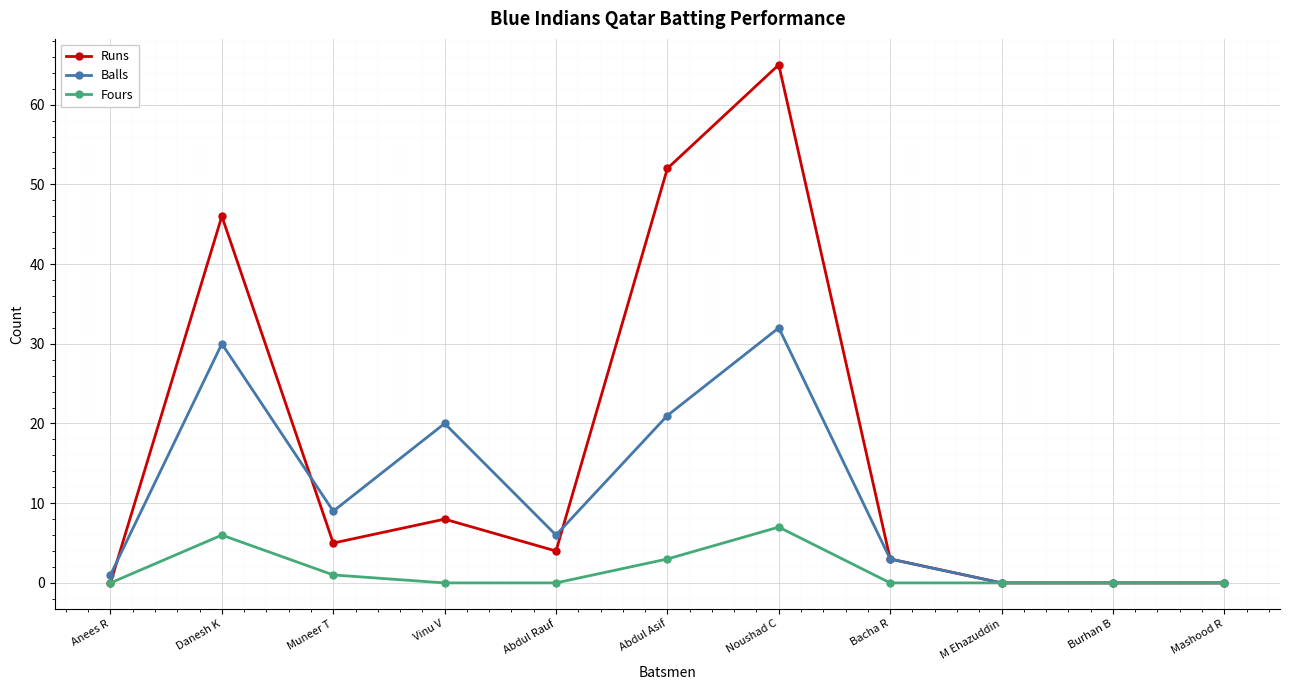

How many distinct data groups are displayed?

3